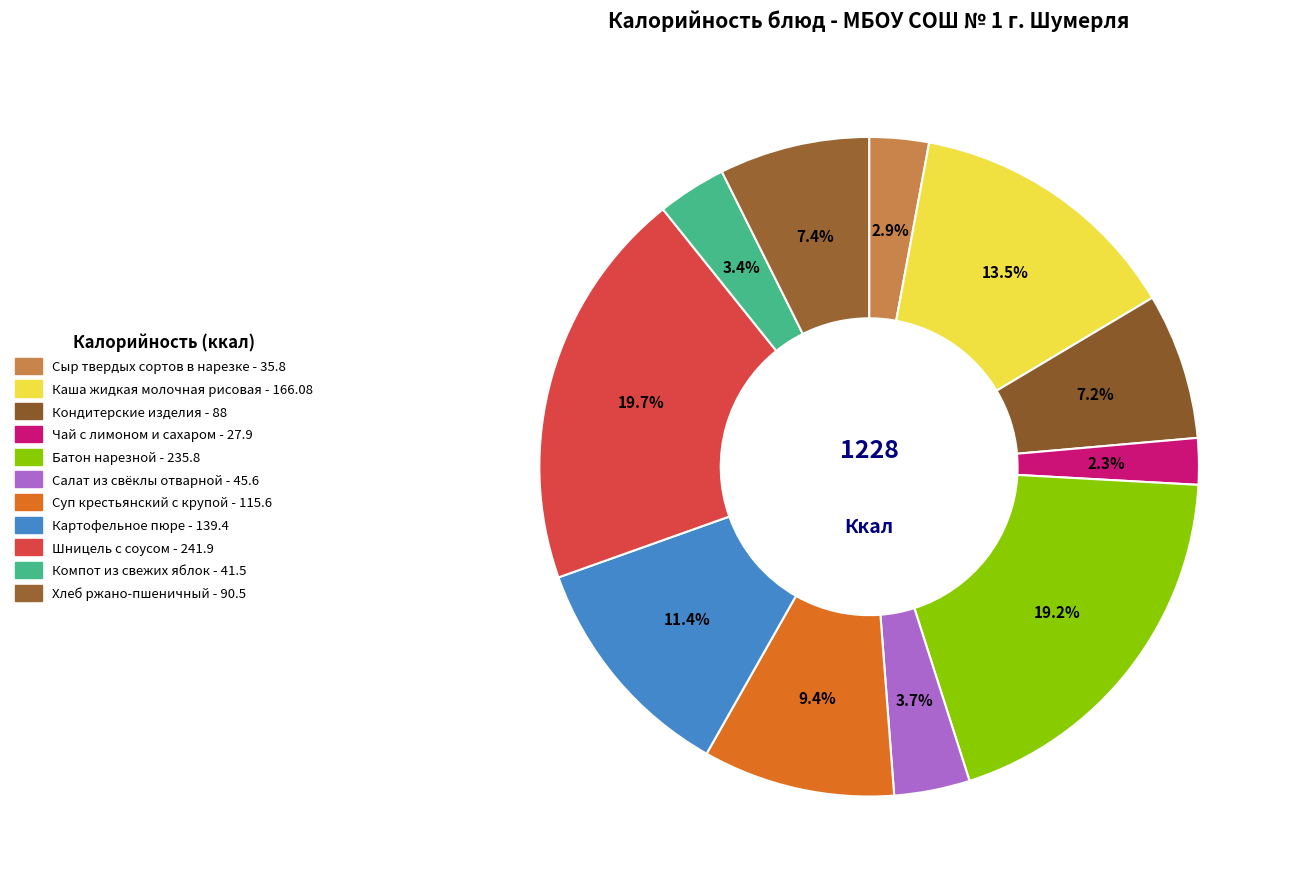

Is Кондитерские изделия the majority of the pie?

No